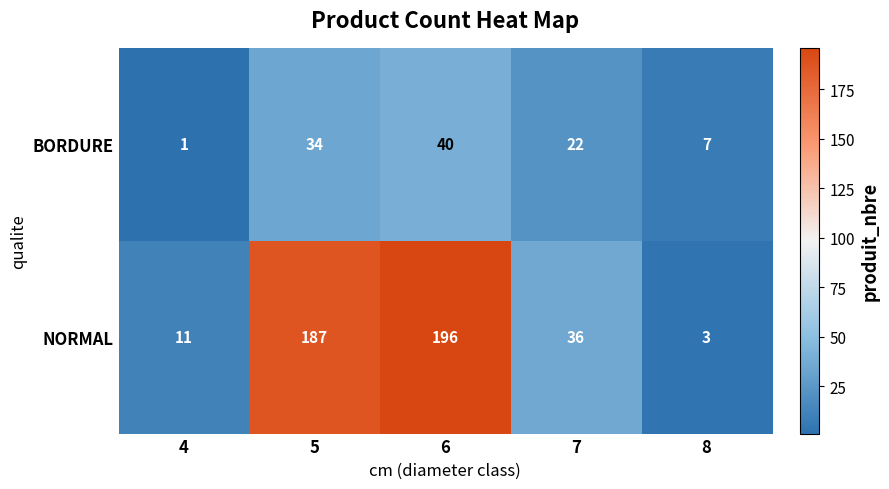

Read the BORDURE value at 6, to the nearest 5.

40